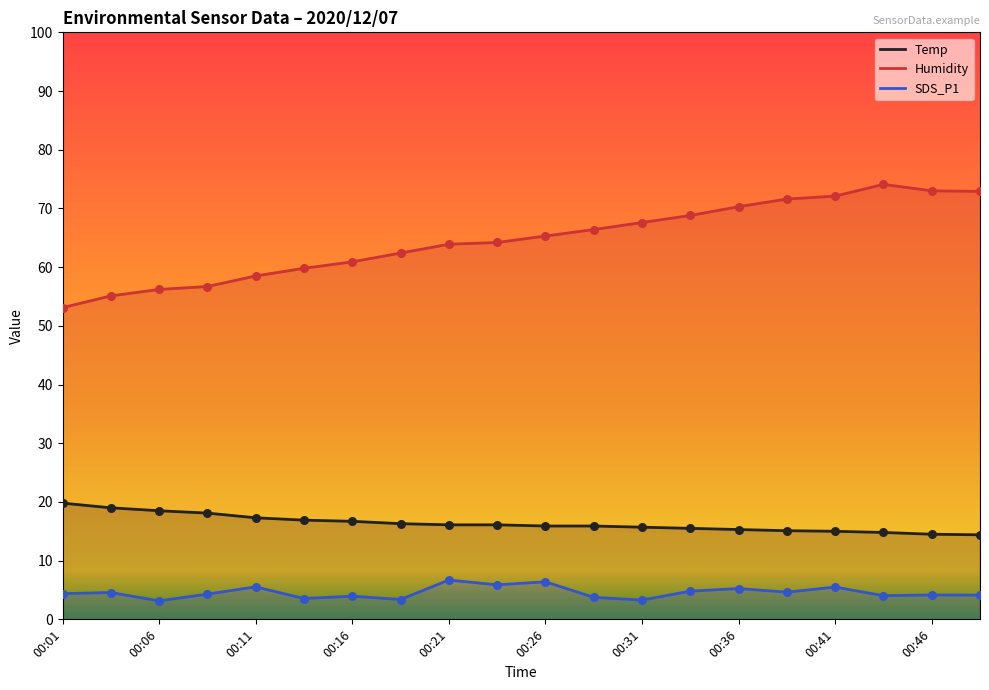

Which series reaches the minimum Y coordinate?

SDS_P1